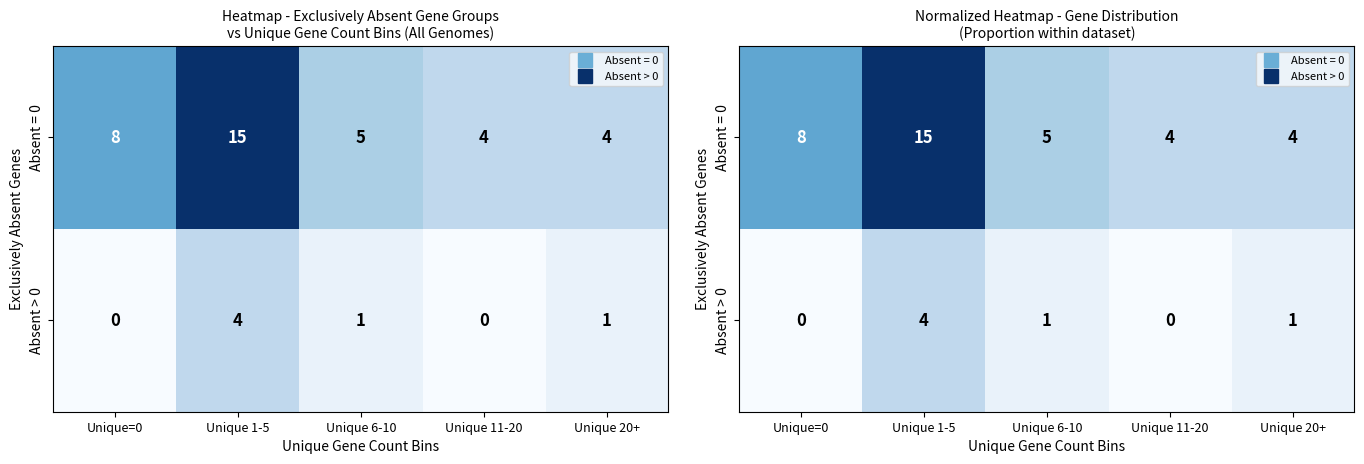

At Unique 1-5, list the series in order from largest to smallest.

Absent = 0, Absent > 0